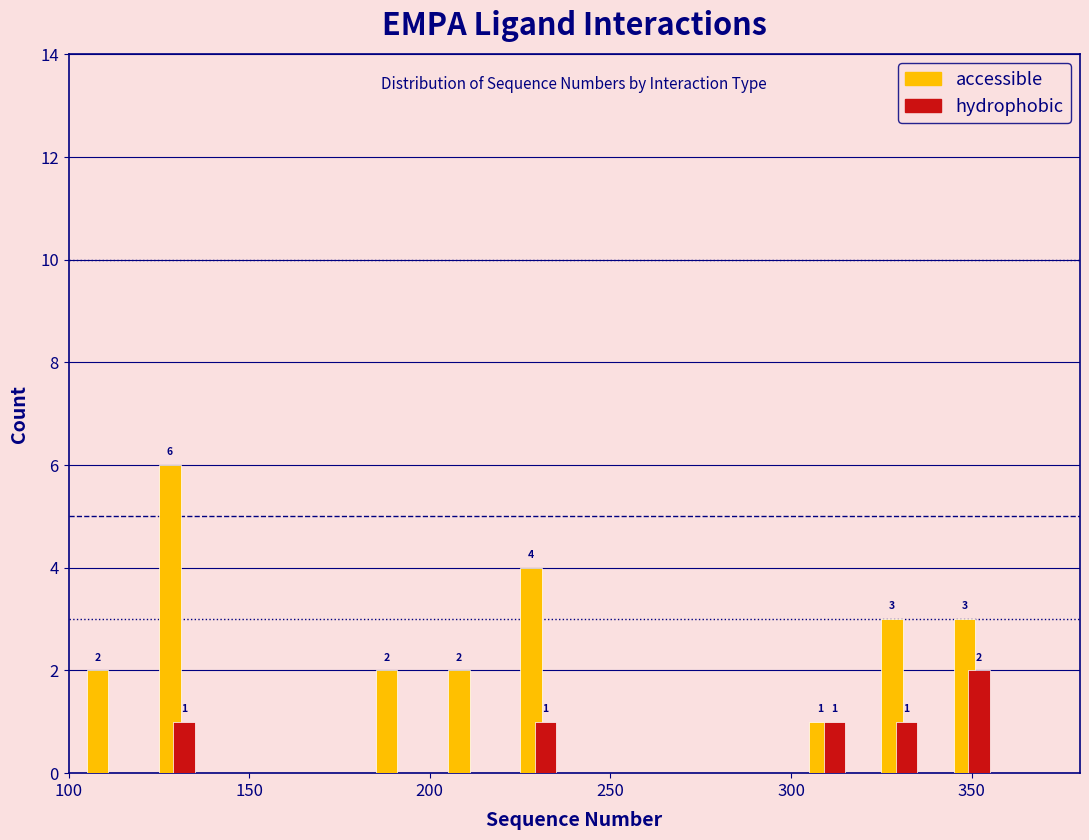

In the hydrophobic series, which range on the x-axis has the tallest bar?

340 to 360